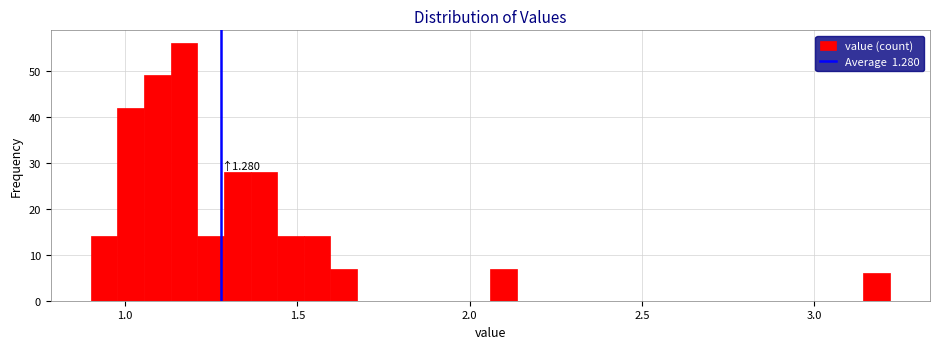

Read against the x-axis, roughly where is the centre of the tallest bar?

1.15